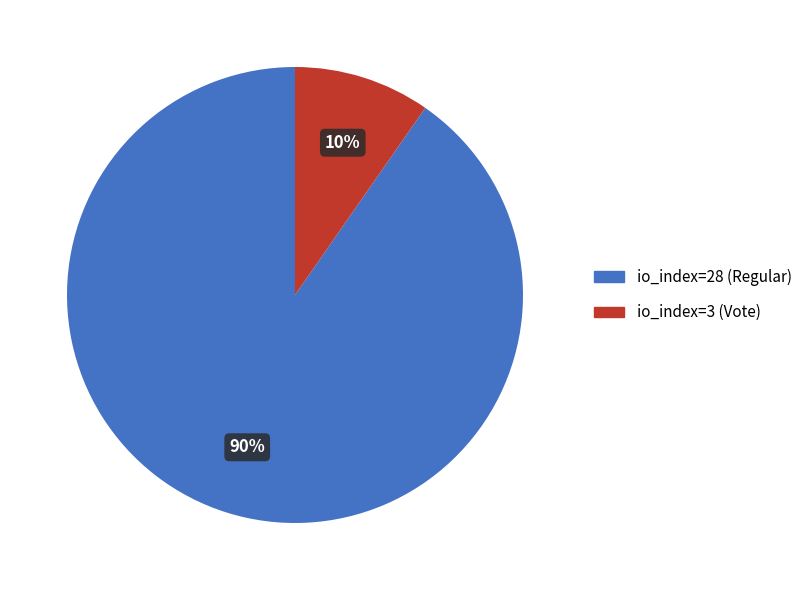

Rank the categories by value from highest to lowest.

io_index=28 (Regular), io_index=3 (Vote)